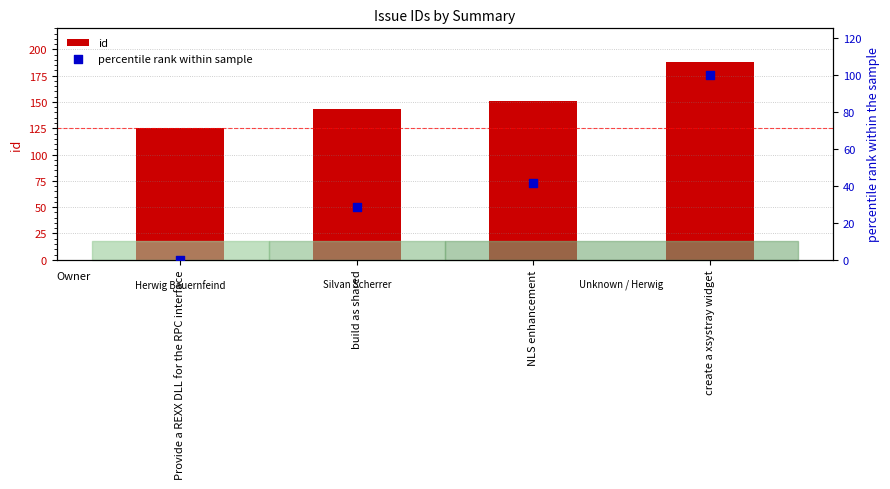

What is the total value across all series at Provide a REXX DLL for the RPC interface?

125.0